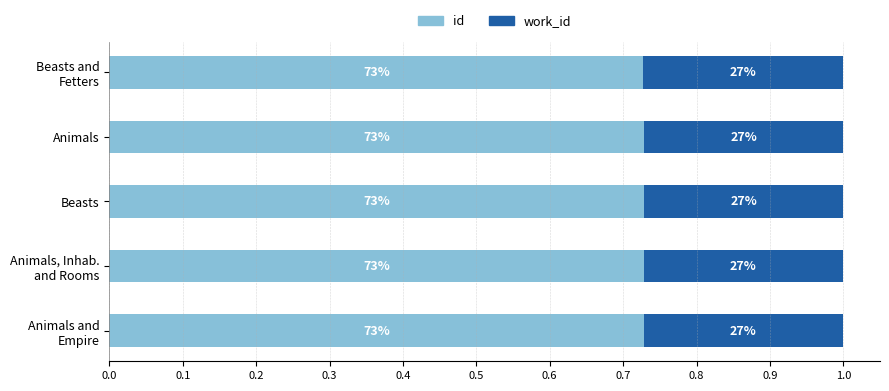

What are all the series names shown in the legend?

id, work_id